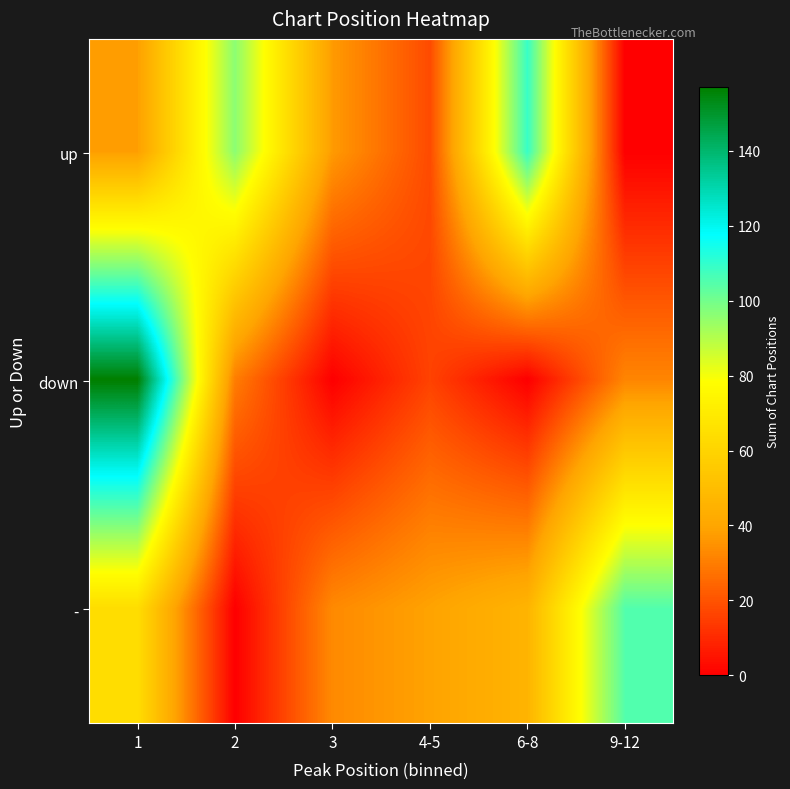

List the series in order of their overall mean, lowest first.

down, -, up